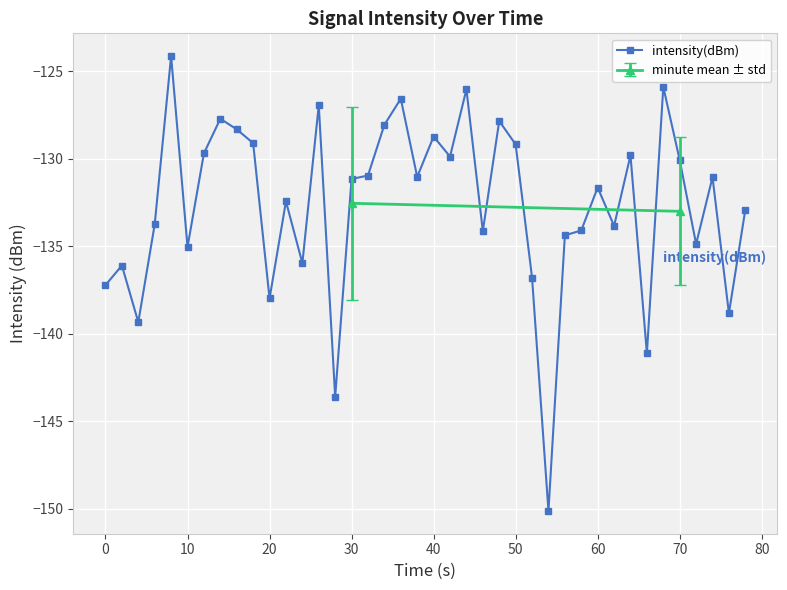

Is it true that the value at 19 is -198.1?

False